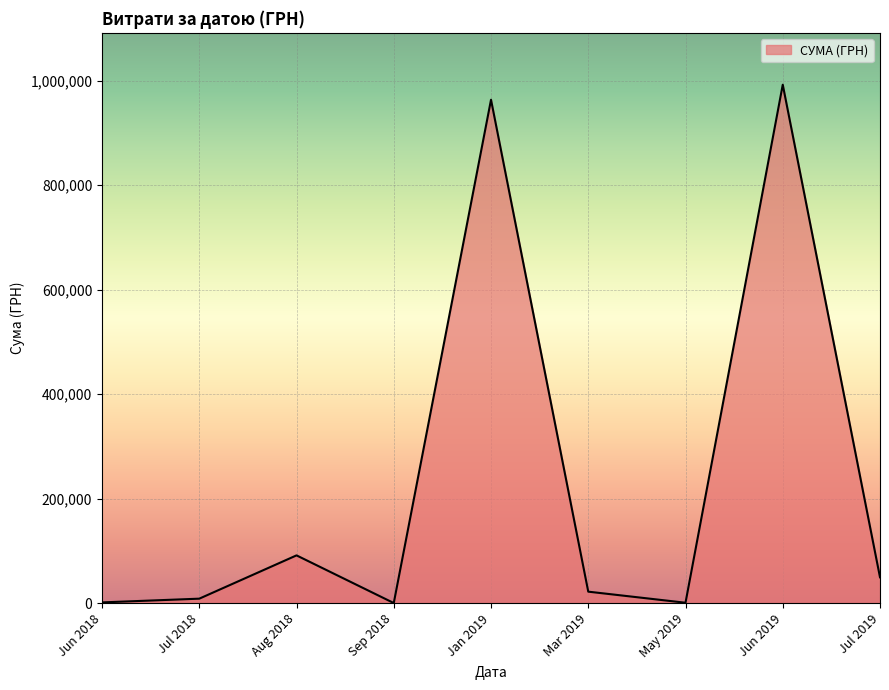

What is the difference between the values at Jun 2019 and Jul 2019?

942707.0